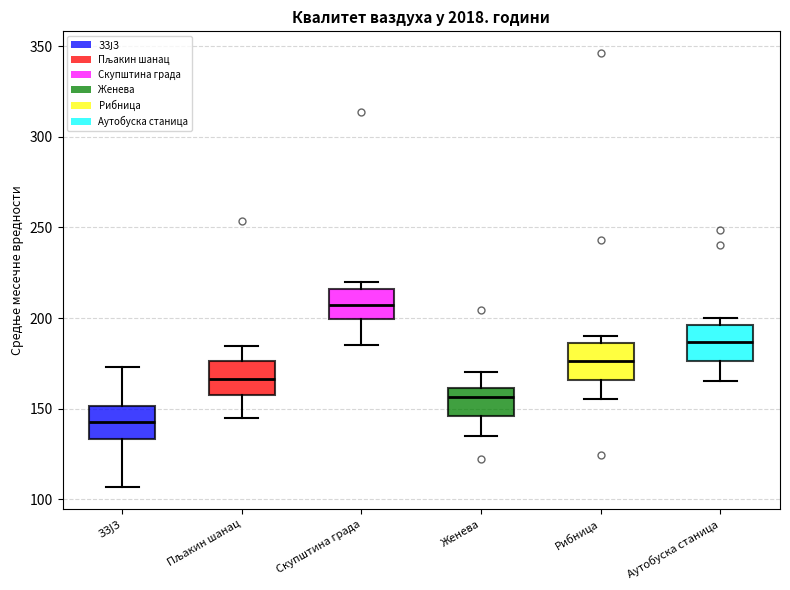

Which box's median line is the lowest?

ЗЗЈЗ